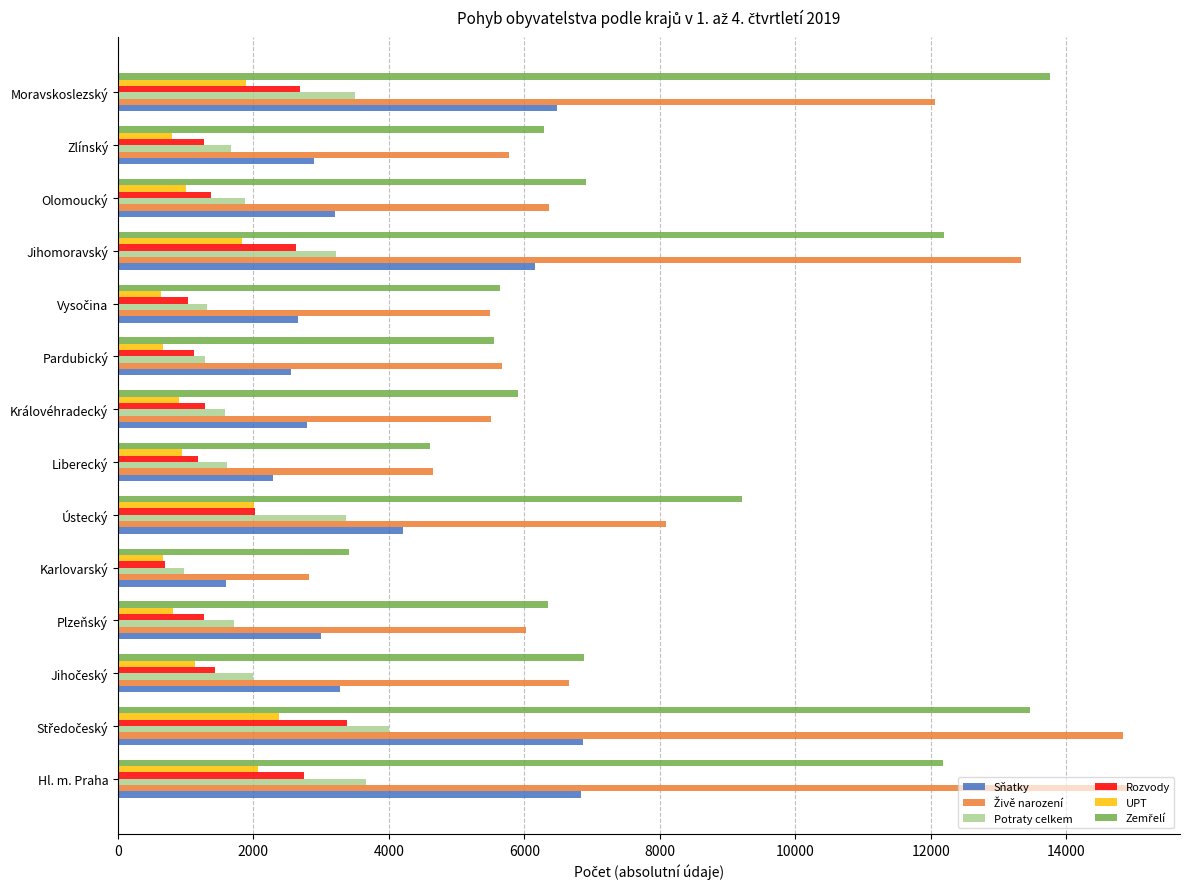

What is the average value of the Rozvody series?

1724